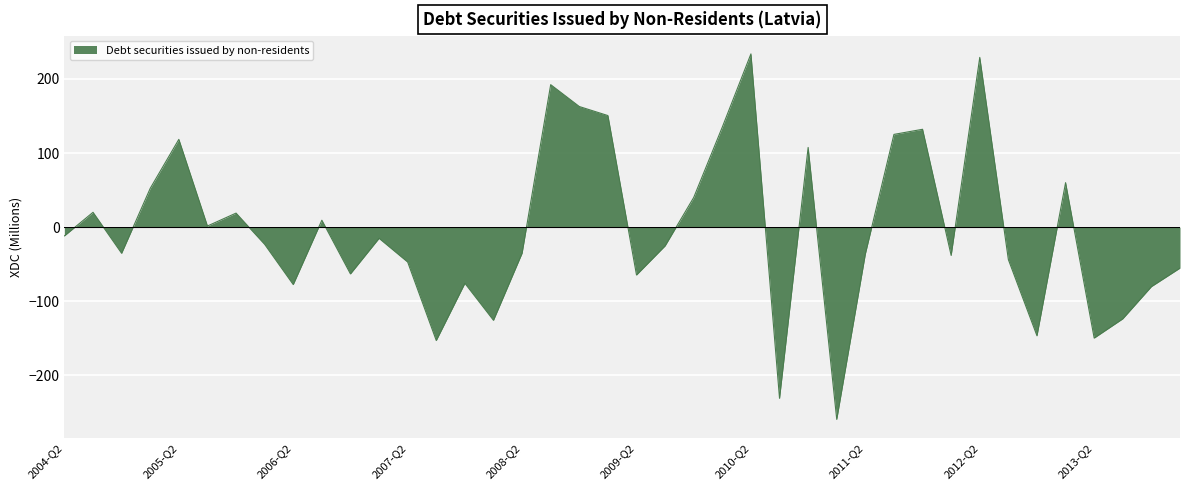

What is the sum of all values?

-124.8